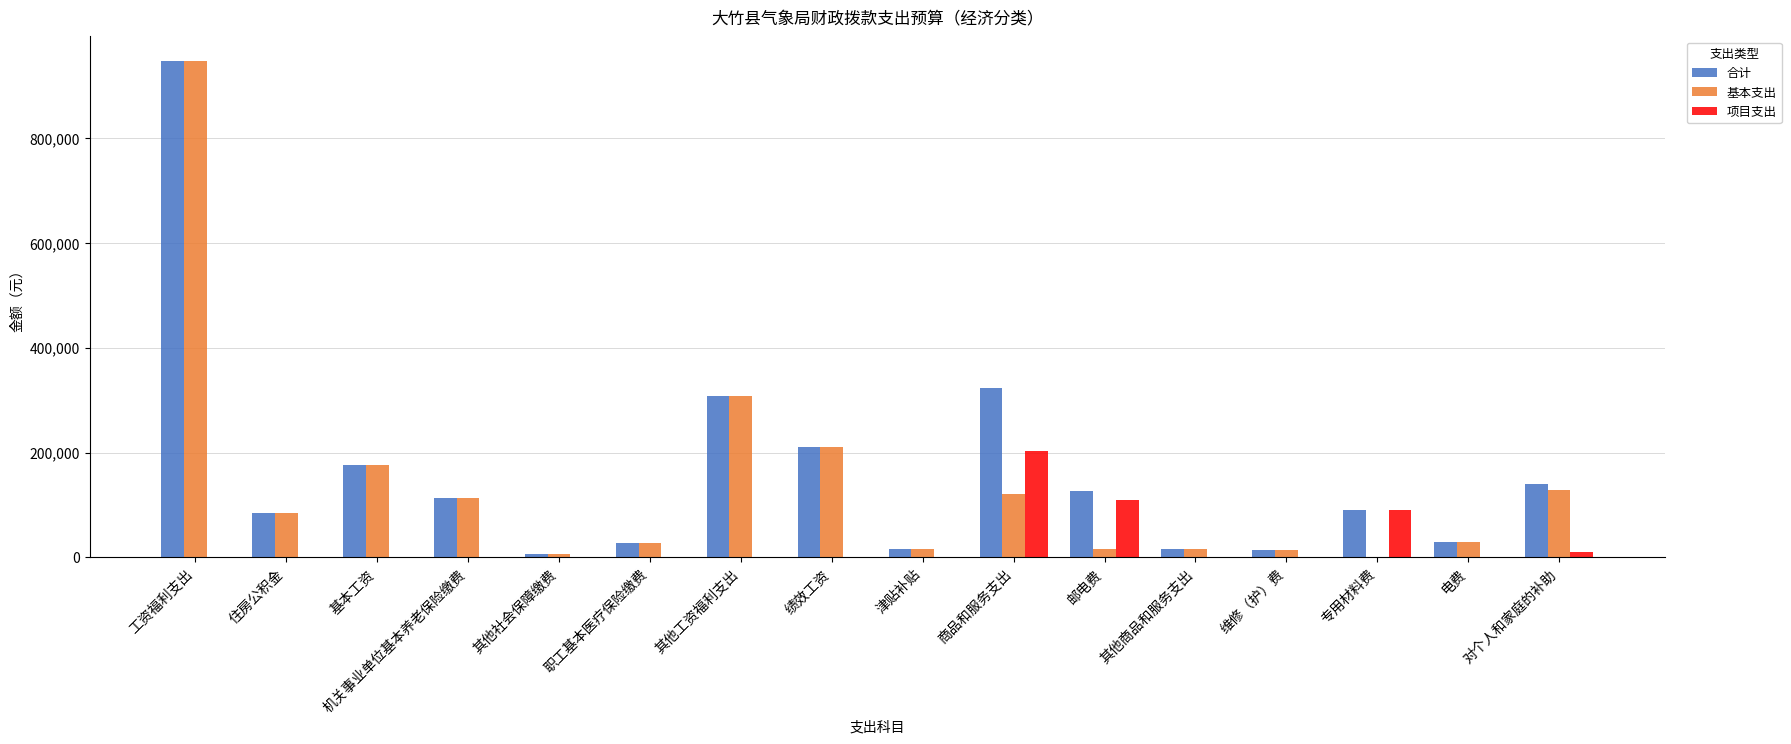

What is the average value of the 基本支出 series?

138811